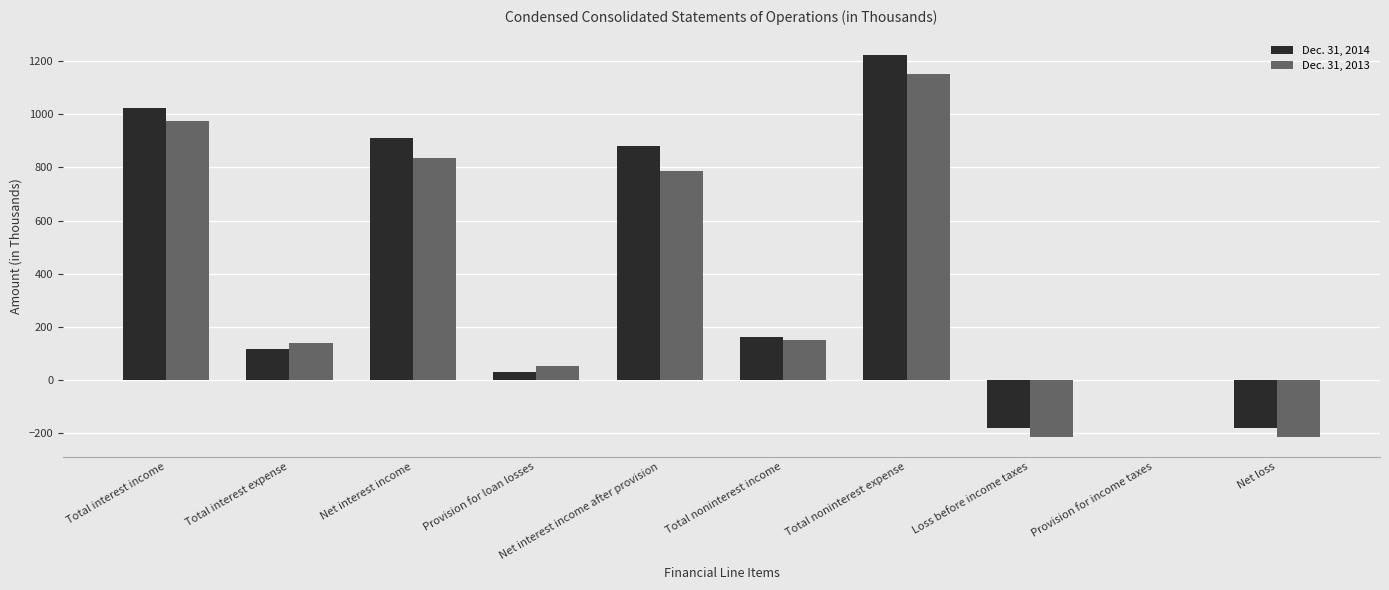

The value of Dec. 31, 2013 at Net interest income is 836. True or false?

True